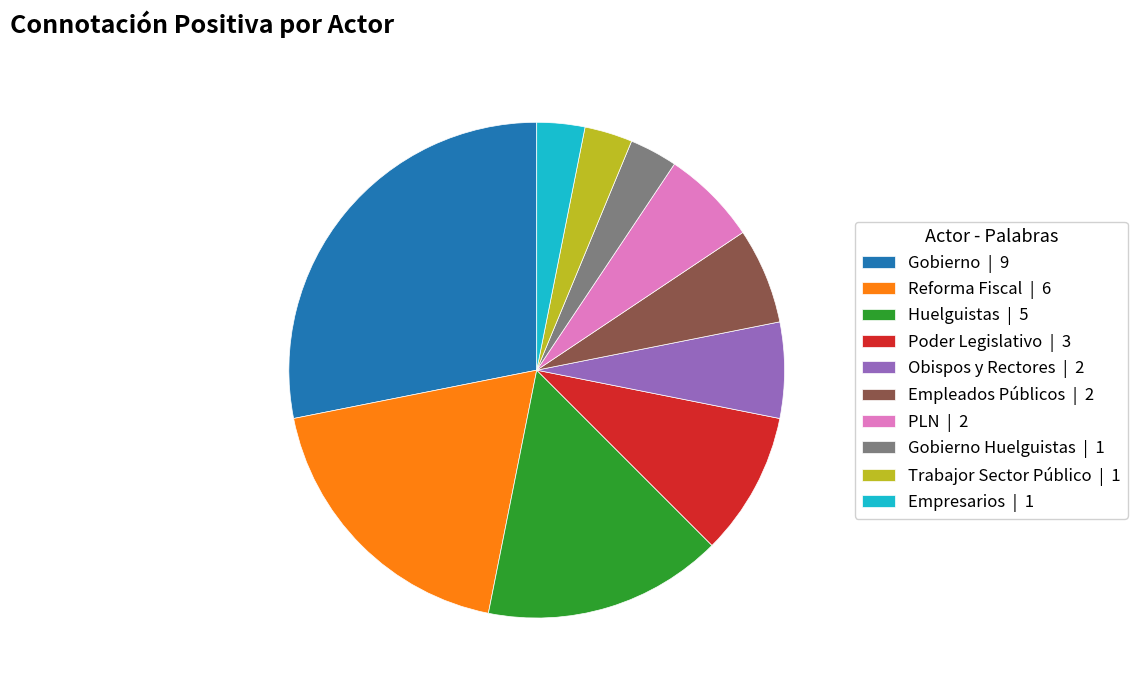

Do Huelguistas | 5 and Empresarios | 1 together represent more than half of the pie?

No